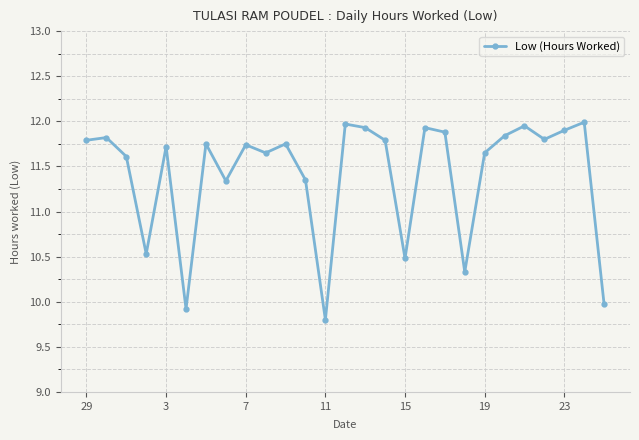

What is the average value?

11.4